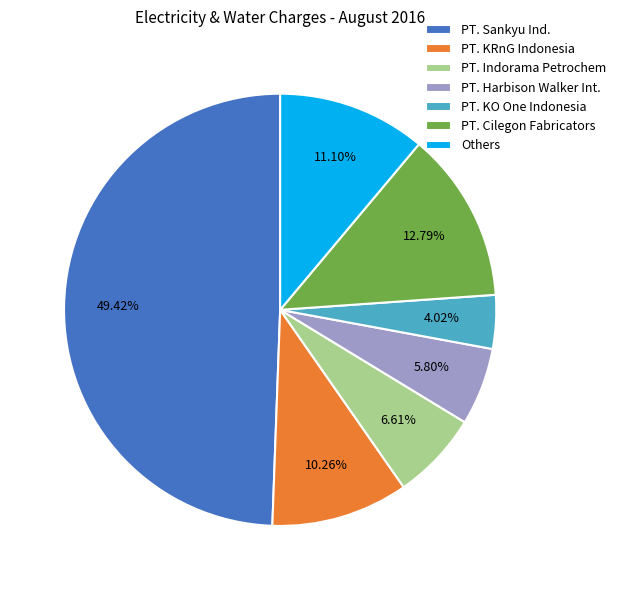

Rank the categories by value from lowest to highest.

PT. KO One Indonesia, PT. Harbison Walker Int., PT. Indorama Petrochem, PT. KRnG Indonesia, Others, PT. Cilegon Fabricators, PT. Sankyu Ind.